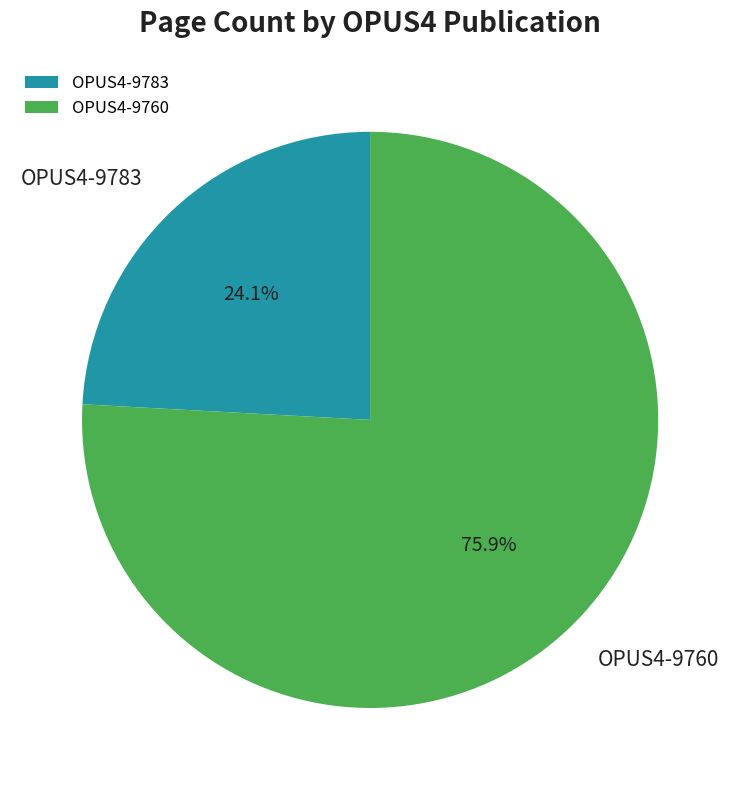

Is OPUS4-9760 the majority of the pie?

Yes